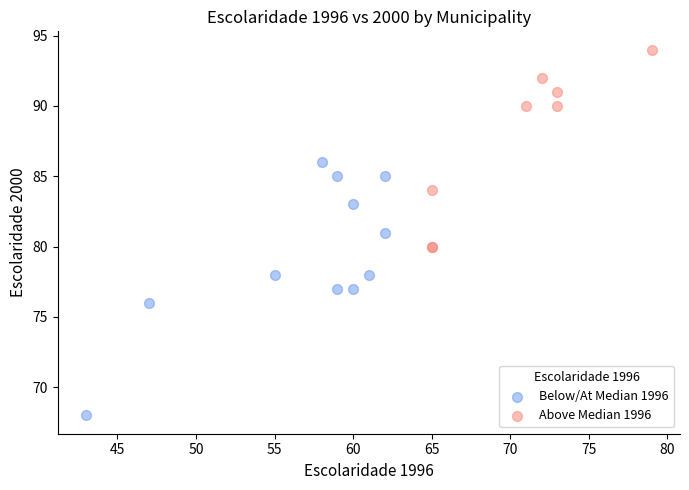

Which series has the largest Y range (max minus min)?

Below/At Median 1996